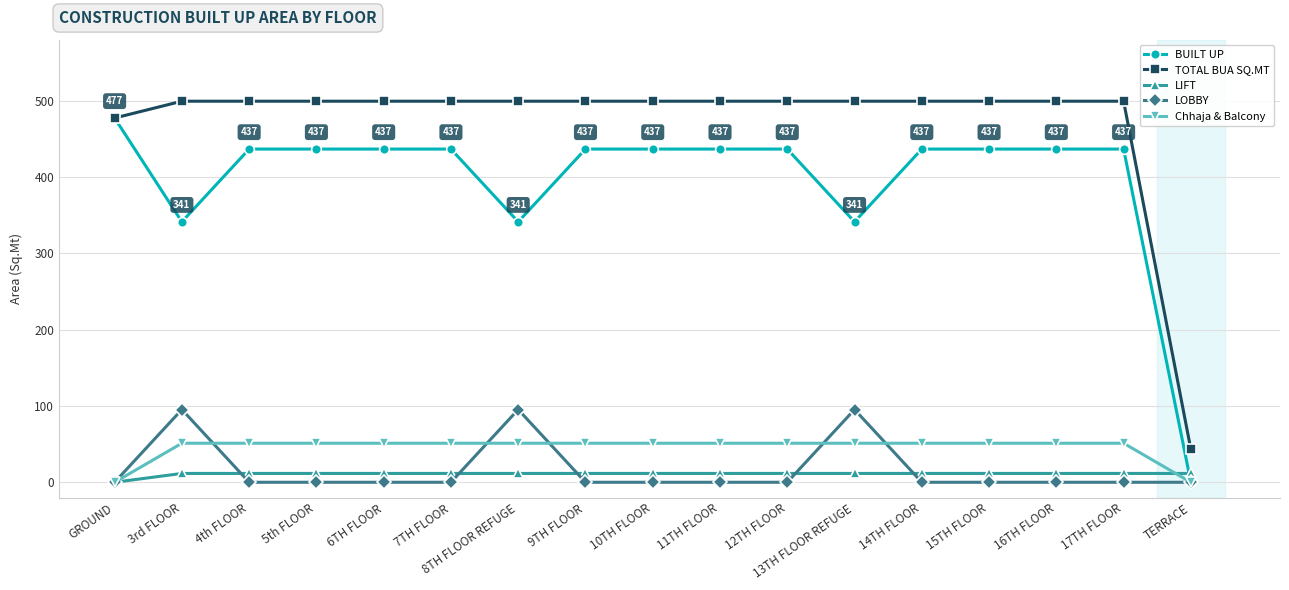

True or false: BUILT UP has a value of 754.0 at 17TH FLOOR.

False